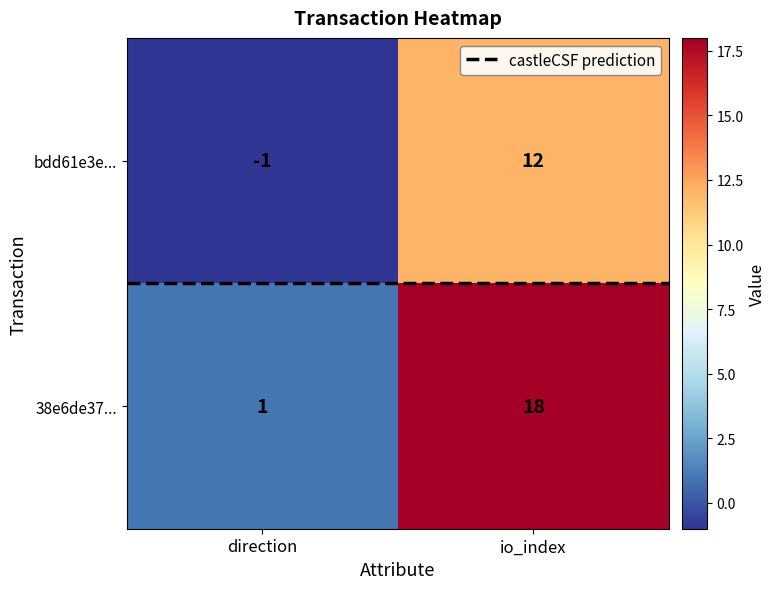

Between 1 and -1, which is larger?

1